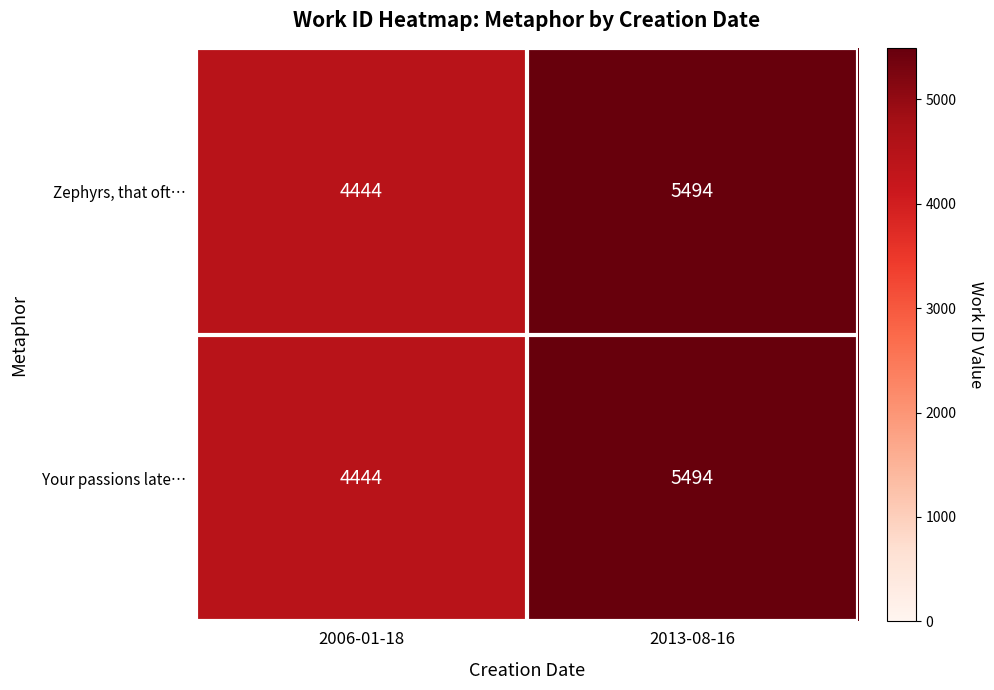

At which category is the sum across all series the highest?

2013-08-16